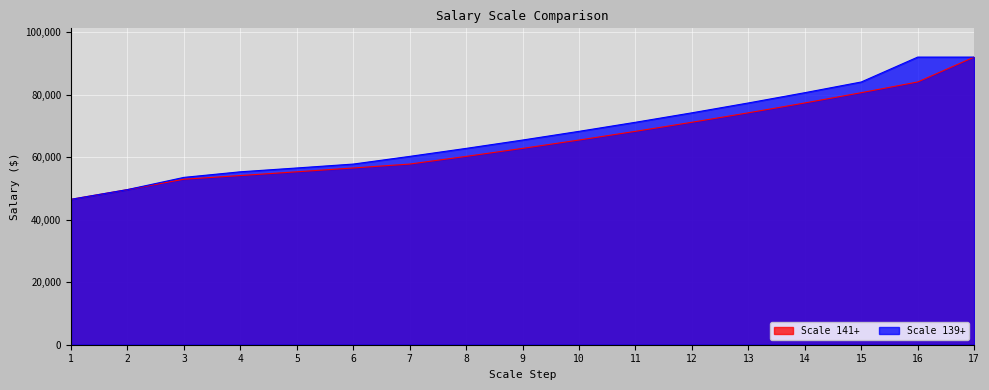

What is the difference between the maximum and minimum values in the Scale 139+ series?

45500